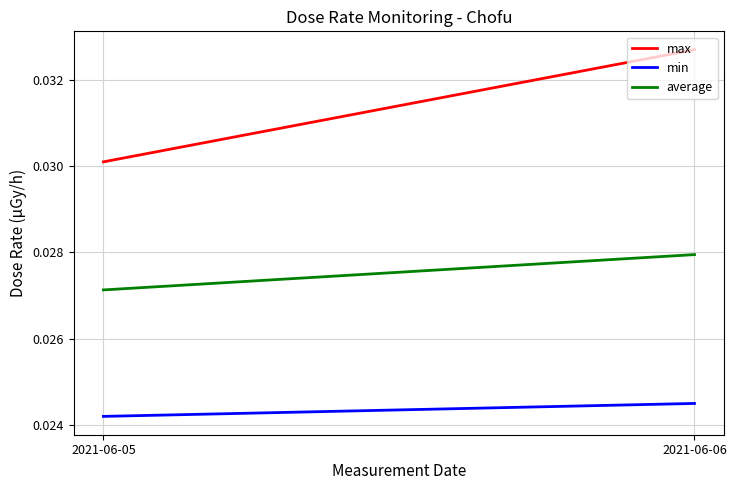

Is the value of max at 2021-06-06 greater than the value of average at 2021-06-06?

Yes